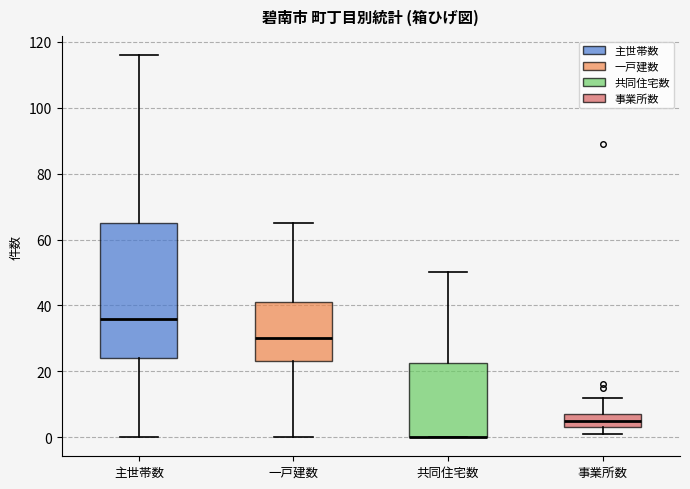

Reading left to right, read every box against the y-axis: the position of its median line, the range the box covers, and the ends of its whiskers. The values are not printed on the chart, so give them approximately, as read against the axis.

主世帯数: median 36, box 24 to 66, whiskers 0 to 116
一戸建数: median 30, box 24 to 42, whiskers 0 to 66
共同住宅数: median 0 (drawn on the box's lower edge), box 0 to 22, whiskers 0 to 50
事業所数: median 6, box 4 to 8, whiskers 2 to 12